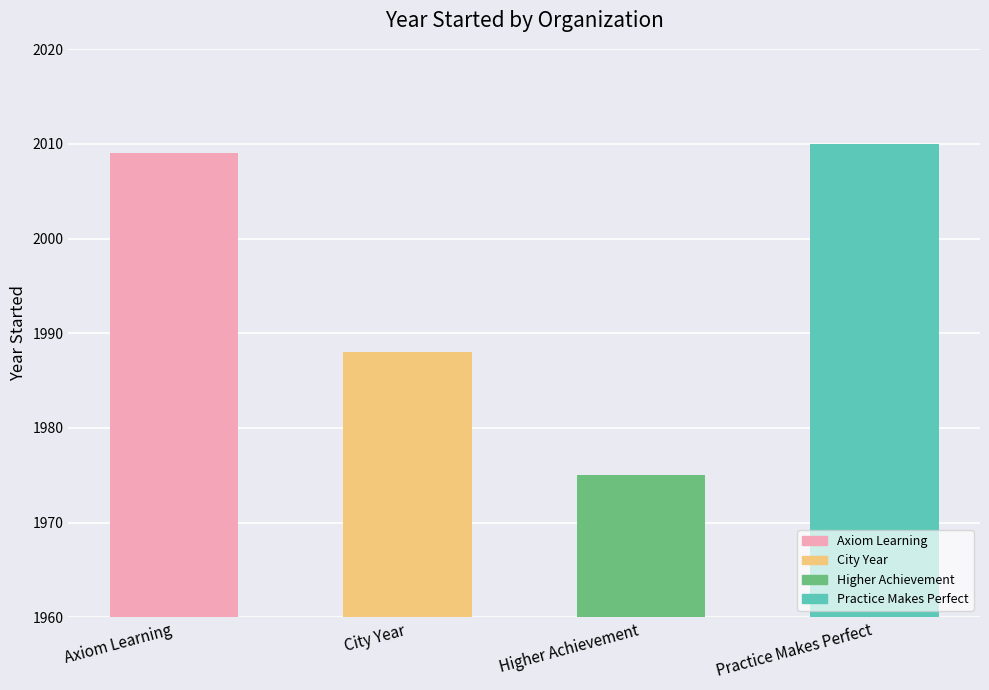

Reading left to right, transcribe all the data shown in this chart.

Axiom Learning=2009	City Year=1988	Higher Achievement=1975	Practice Makes Perfect=2010